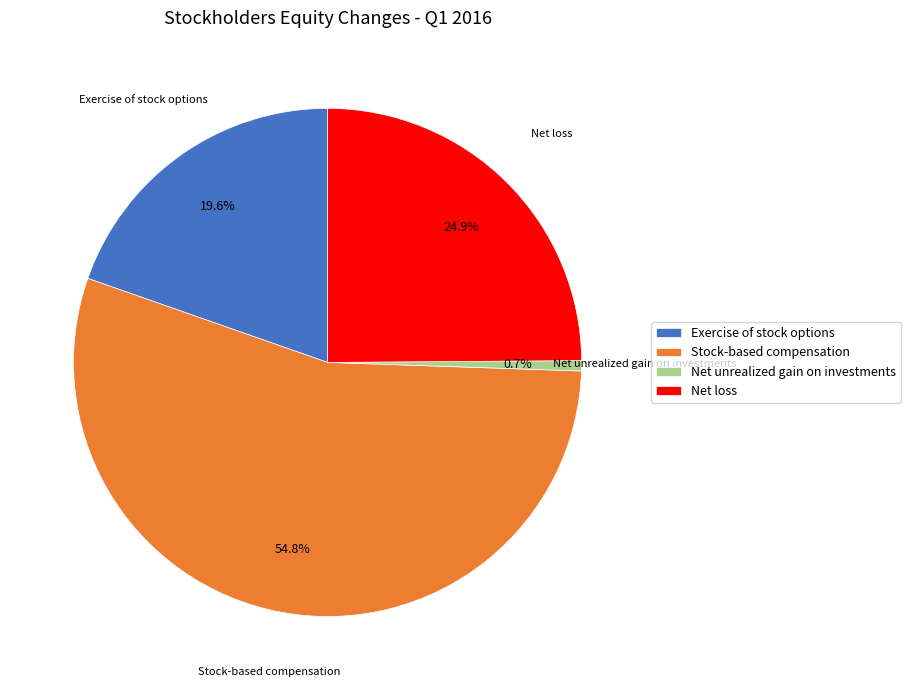

Which slice is the largest?

Stock-based compensation